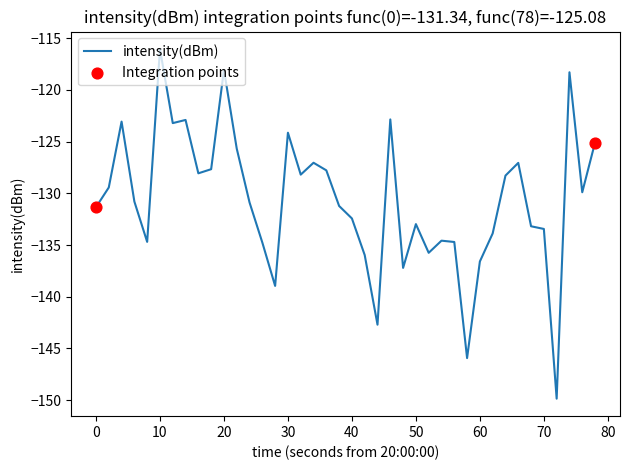

What is the minimum value shown in the chart?

-149.9